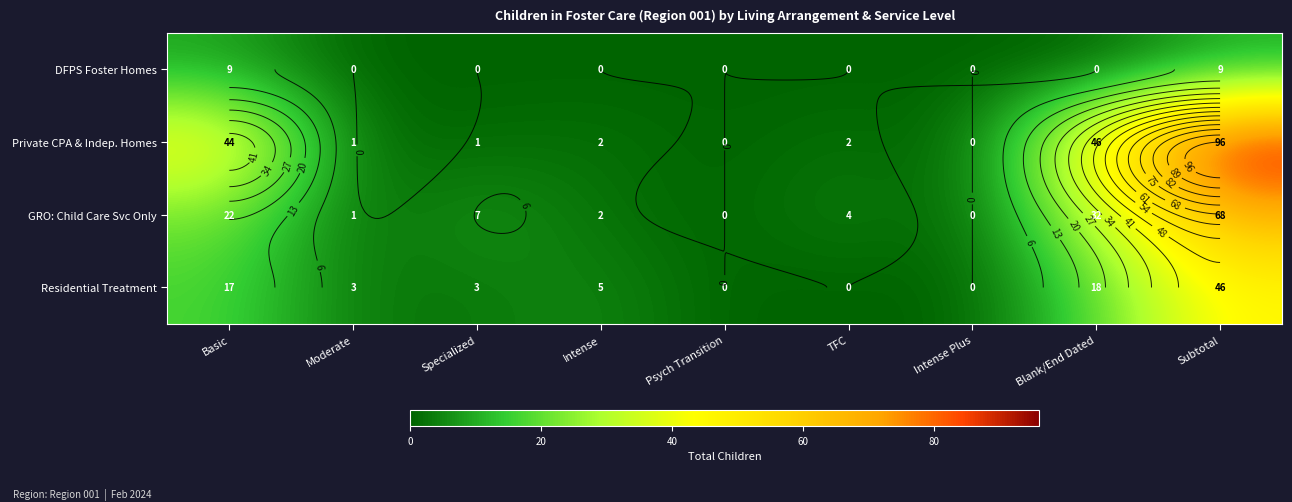

At which label does Residential Treatment reach its peak?

Subtotal